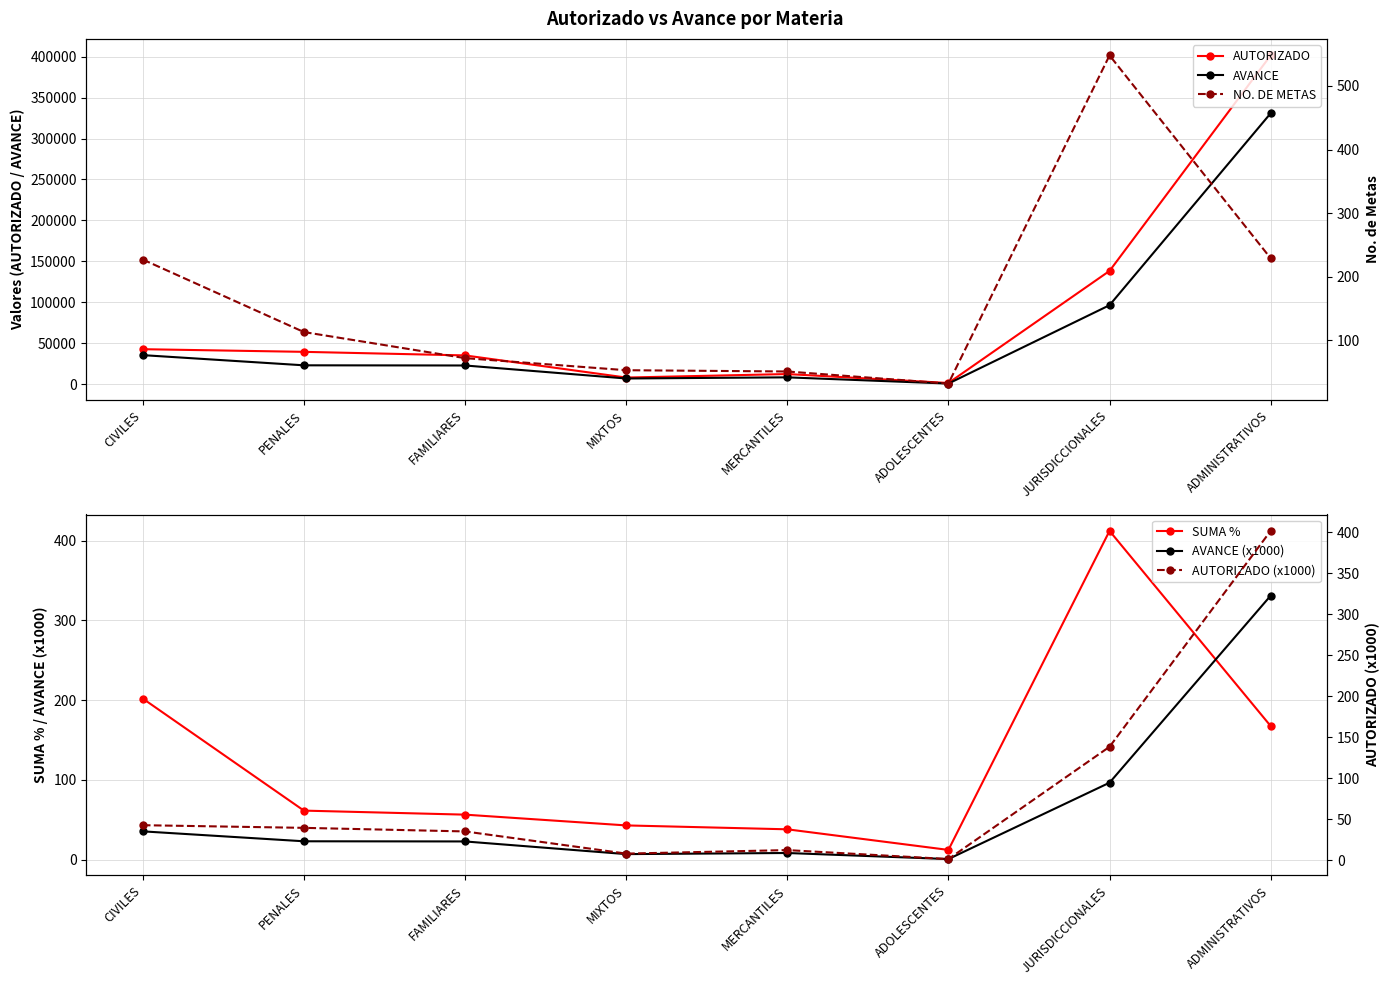

Reading right to left, extract all data points from this chart.

AUTORIZADO: ADMINISTRATIVOS=401673.0	JURISDICCIONALES=138249.0	ADOLESCENTES=1250.0	MERCANTILES=12199.0	MIXTOS=7911.0	FAMILIARES=34976.0	PENALES=39334.0	CIVILES=42579.0
AVANCE: ADMINISTRATIVOS=330919.0	JURISDICCIONALES=96347.0	ADOLESCENTES=560.0	MERCANTILES=8170.0	MIXTOS=6769.0	FAMILIARES=22666.0	PENALES=22868.0	CIVILES=35314.0
SUMA %: ADMINISTRATIVOS=167.4	JURISDICCIONALES=412.1	ADOLESCENTES=12.0	MERCANTILES=37.9	MIXTOS=42.8	FAMILIARES=56.3	PENALES=61.3	CIVILES=201.8
AVANCE (x1000): ADMINISTRATIVOS=330.9	JURISDICCIONALES=96.3	ADOLESCENTES=0.6	MERCANTILES=8.2	MIXTOS=6.8	FAMILIARES=22.7	PENALES=22.9	CIVILES=35.3
NO. DE METAS: ADMINISTRATIVOS=229.0	JURISDICCIONALES=548.0	ADOLESCENTES=32.0	MERCANTILES=51.0	MIXTOS=53.0	FAMILIARES=72.0	PENALES=113.0	CIVILES=227.0
AUTORIZADO (x1000): ADMINISTRATIVOS=401.7	JURISDICCIONALES=138.2	ADOLESCENTES=1.2	MERCANTILES=12.2	MIXTOS=7.9	FAMILIARES=35.0	PENALES=39.3	CIVILES=42.6